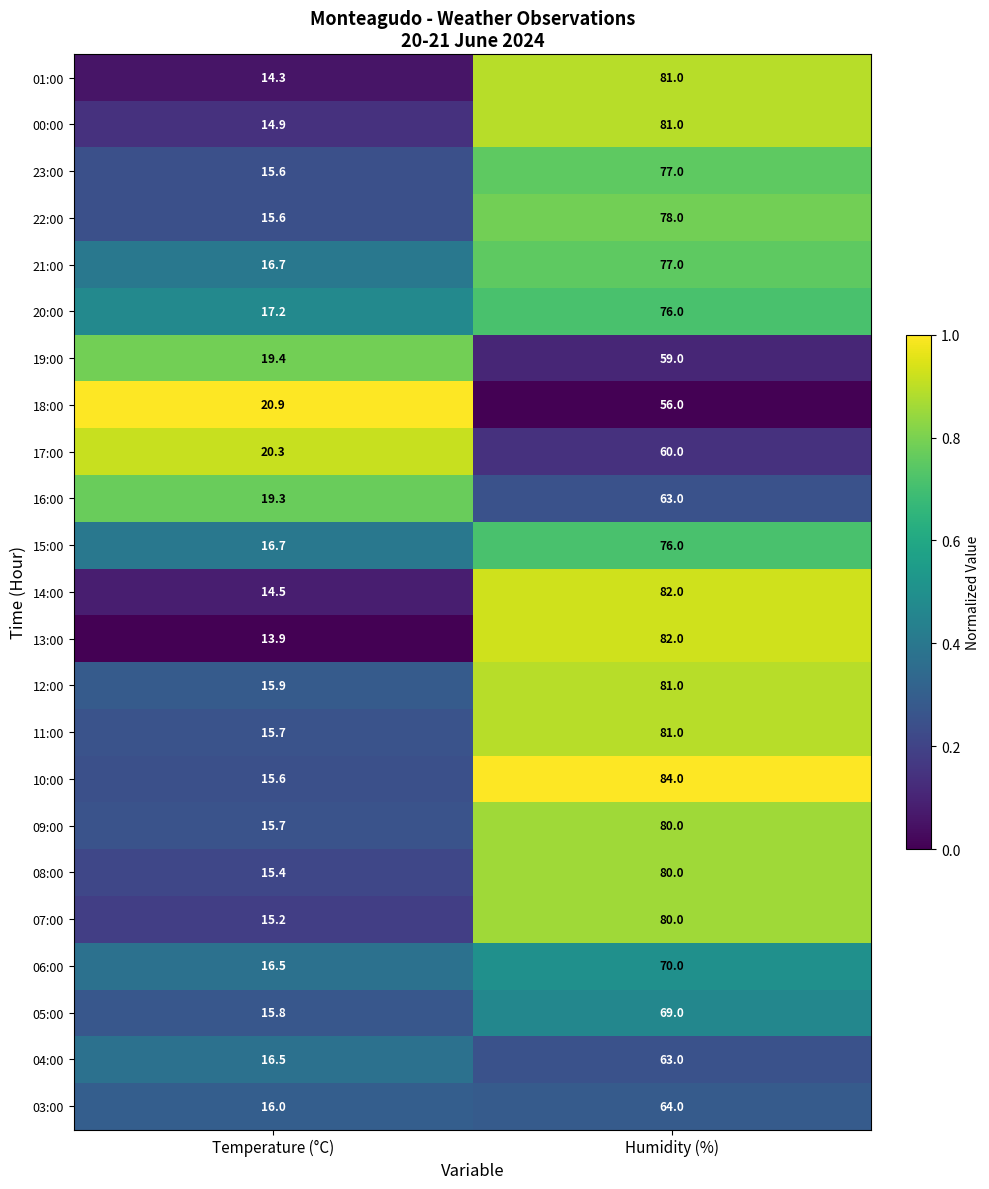

Count the number of data series in this chart.

23